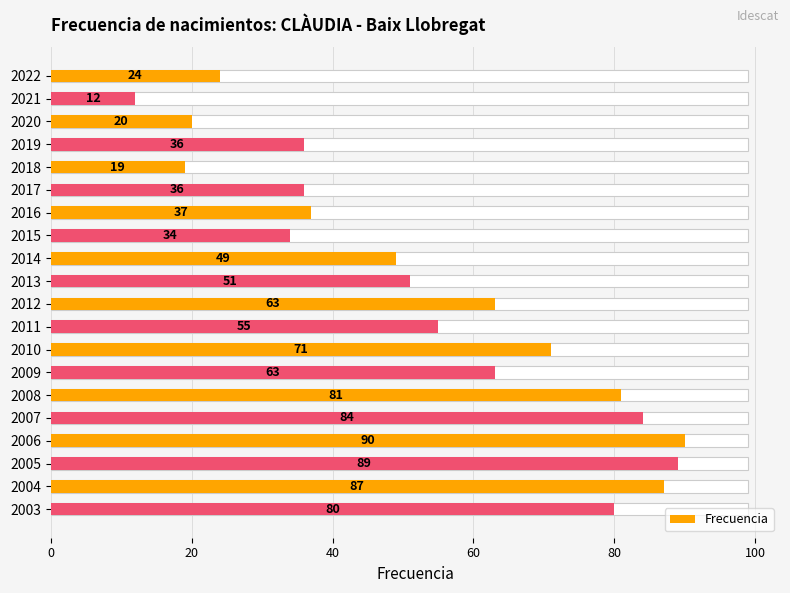

Between 2013 and 2015, which is larger?

2013